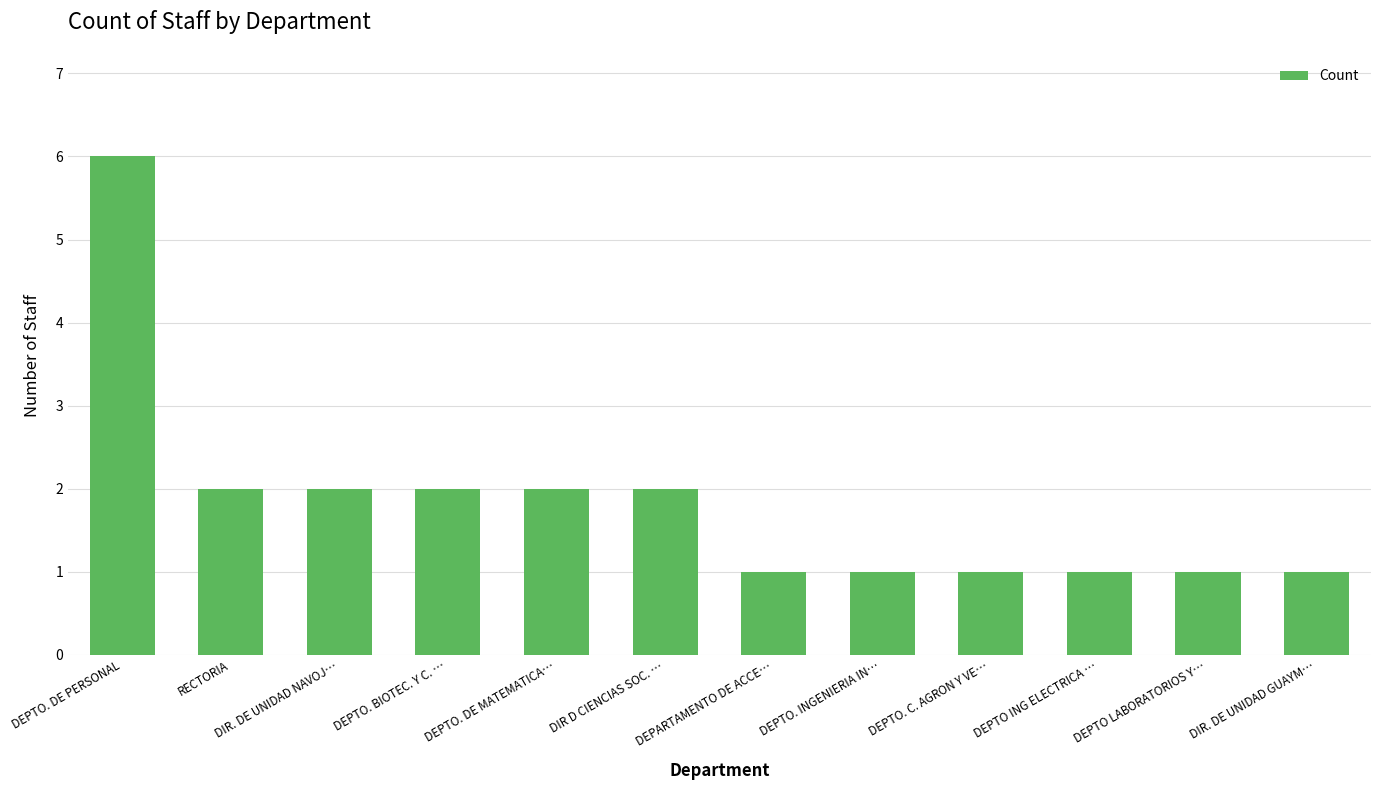

How many bars are there in total?

12